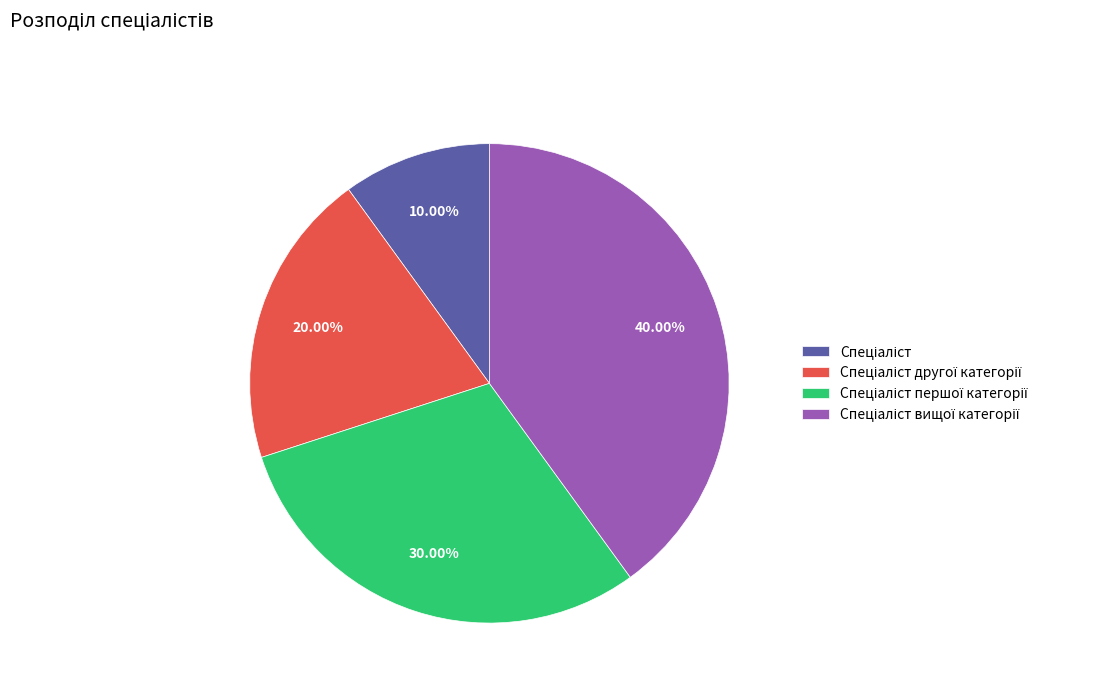

Is there a majority slice in this chart?

No